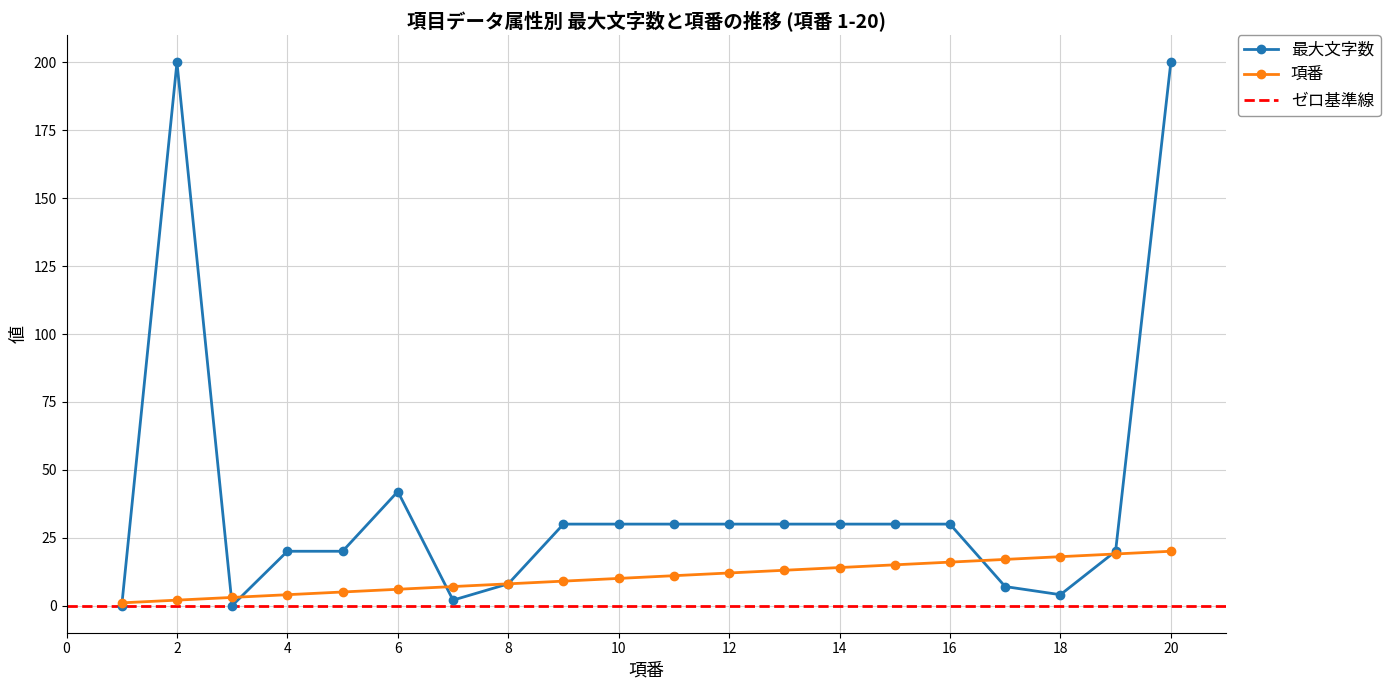

What is the difference between the second highest and minimum values in the 項番 series?

18